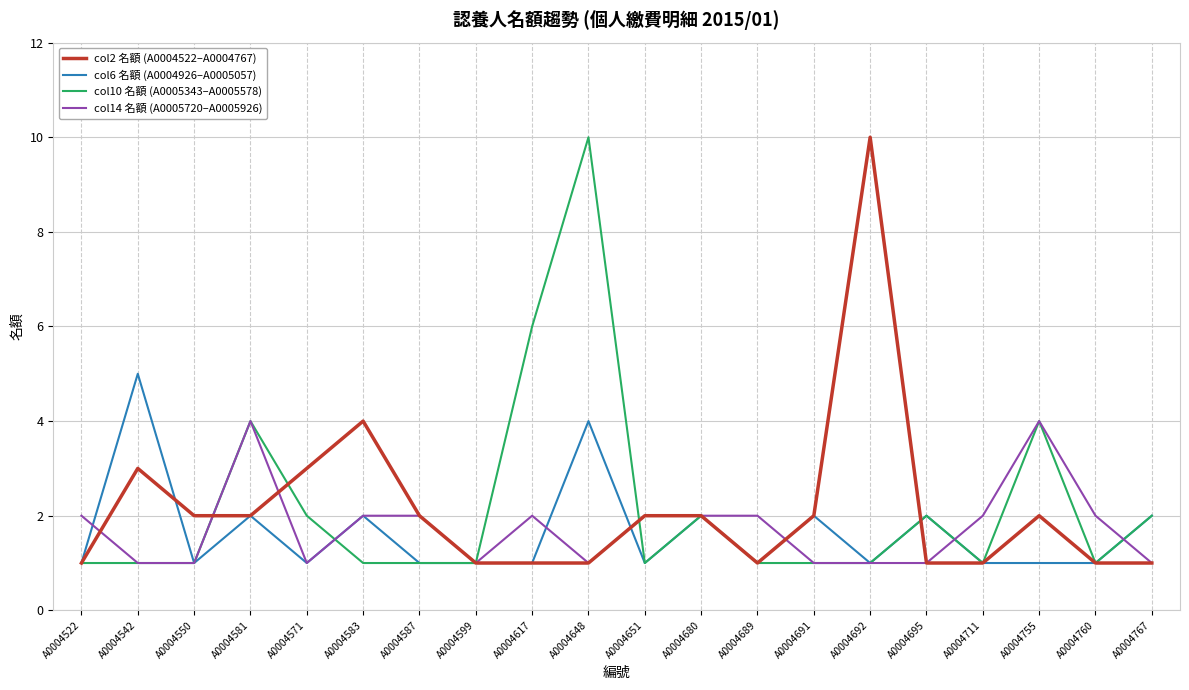

What is the spread (max minus min) of values at A0004648?

9